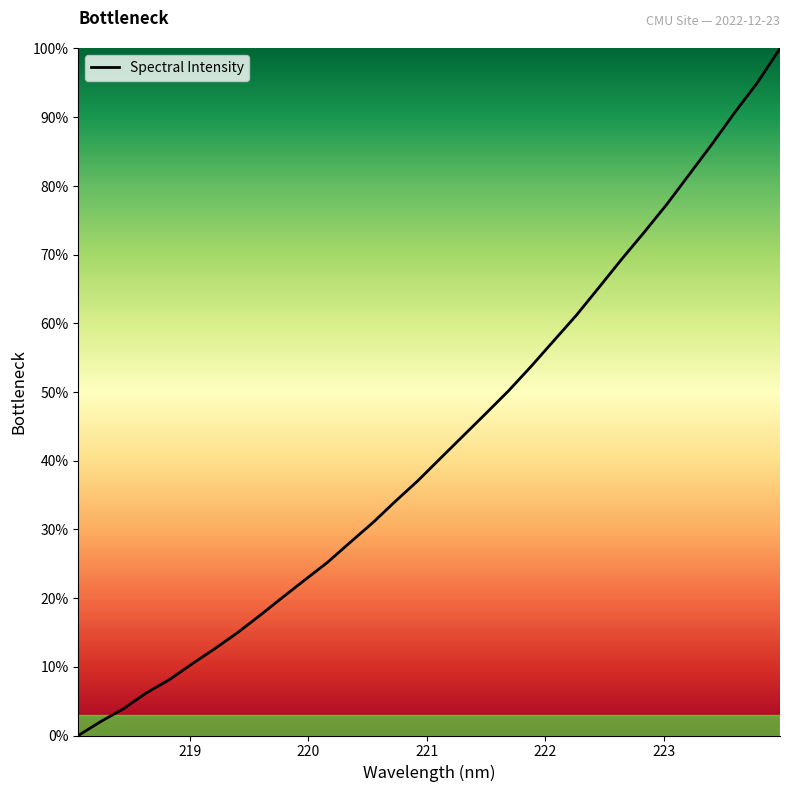

True or false: there are more than 2 points higher than both neighbors.

False